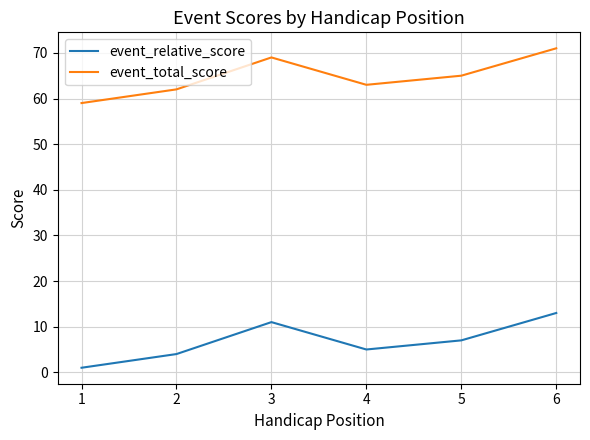

Reading left to right, what are all the values shown in this chart?

event_relative_score: 1=1	2=4	3=11	4=5	5=7	6=13
event_total_score: 1=59	2=62	3=69	4=63	5=65	6=71